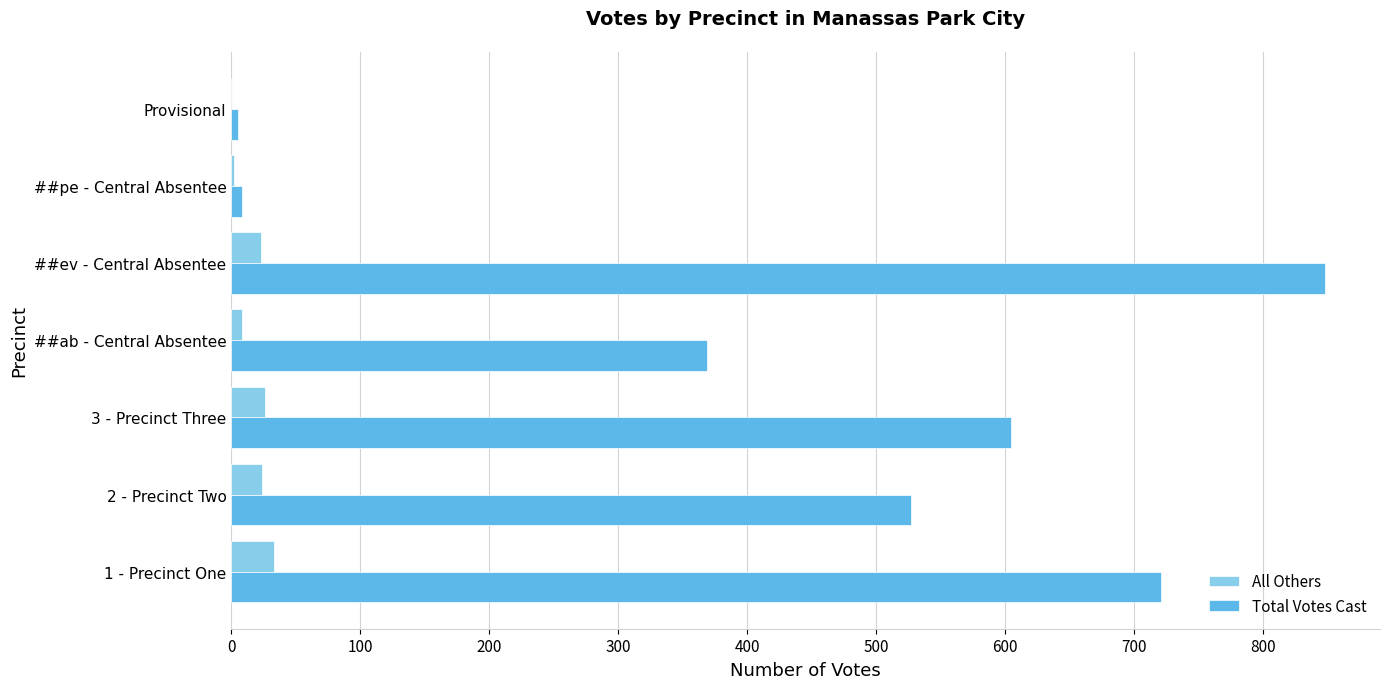

Which category has the highest value across all series?

##ev - Central Absentee